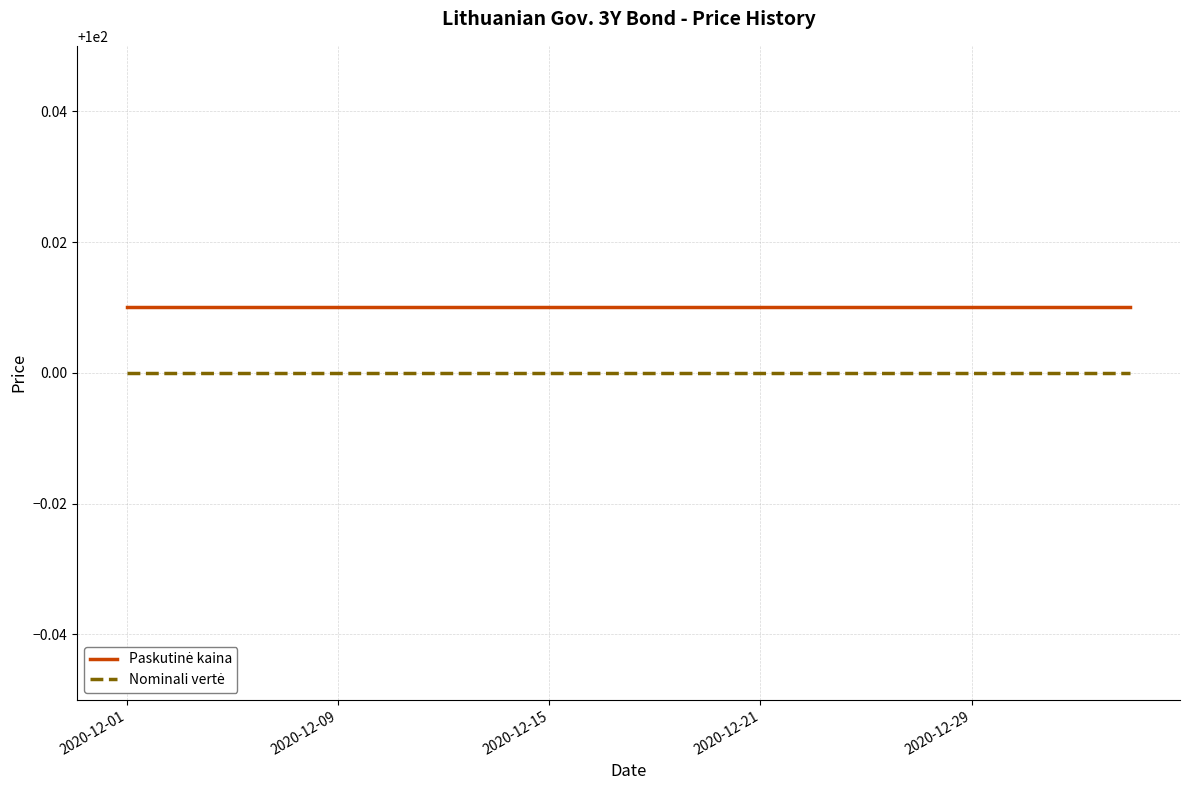

Does the chart display data point markers on the line(s)?

No